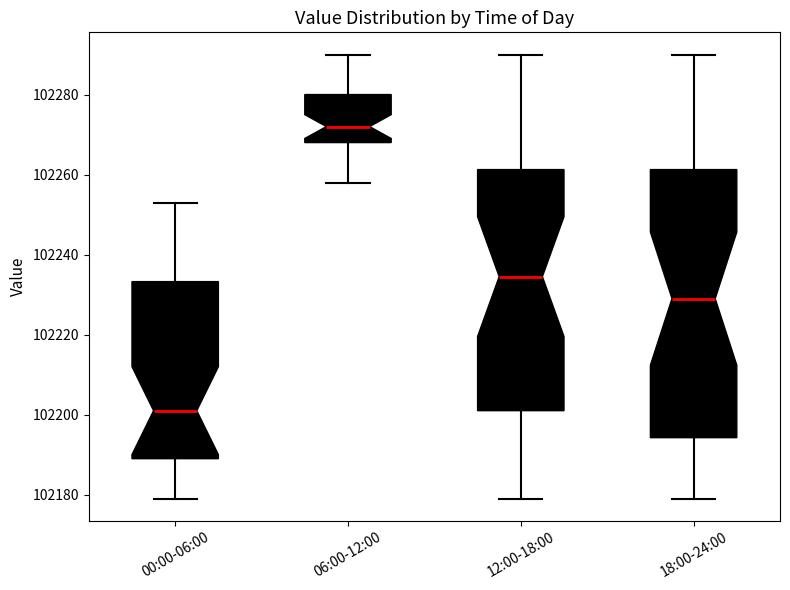

Where does the upper whisker of the box for 18:00-24:00 end on the y-axis? The values are not printed on the chart, so give them approximately, as read against the axis.

102290